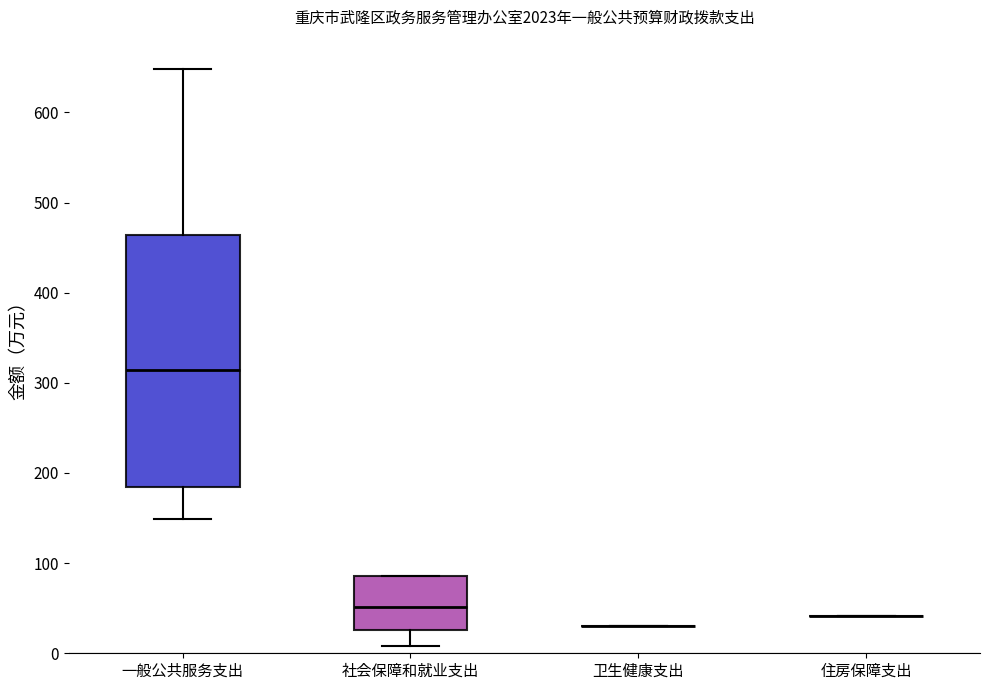

Reading left to right, transcribe this box plot: for each box, give where its median line is, the range the box spans, and where its two whiskers end, as read against the y-axis. The values are not printed on the chart, so give them approximately, as read against the axis.

一般公共服务支出: median 310, box 180 to 460, whiskers 150 to 650
社会保障和就业支出: median 50, box 30 to 90, whiskers 10 to 90
卫生健康支出: box collapsed to a line at 30, whiskers 30 to 30
住房保障支出: box collapsed to a line at 40, whiskers 40 to 40